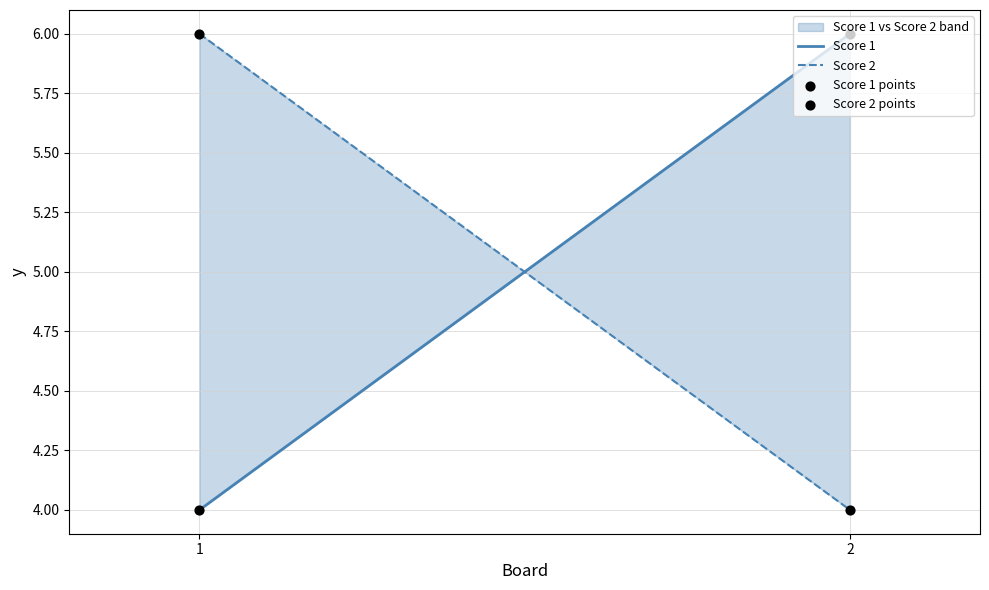

What is the total value across all series at 1?

20